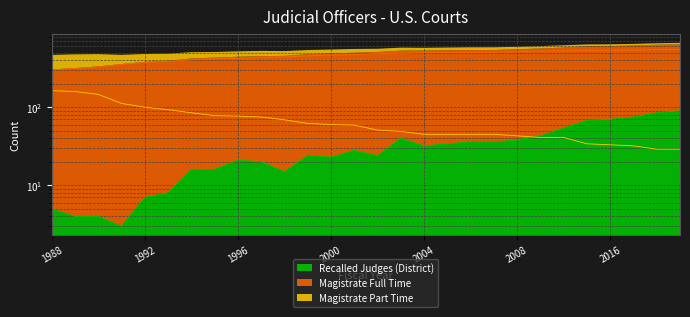

Reading left to right, transcribe all the data shown in this chart.

Recalled Judges (District): 1988=5	1989=4	1990=4	1991=3	1992=7	1993=8	1994=16	1995=16	1996=21	1997=20	1998=15	1999=24	2000=23	2001=28	2002=24	2003=40	2004=32	2005=34	2006=36	2007=36	2008=38	2009=43	2010=54	2015=68	2016=70	2017=75	2018=85	2019=90
Magistrate Full Time: 1988=300	1989=313	1990=329	1991=354	1992=374	1993=385	1994=406	1995=416	1996=422	1997=432	1998=440	1999=454	2000=466	2001=471	2002=486	2003=491	2004=500	2005=503	2006=505	2007=505	2008=514	2009=523	2010=527	2015=536	2016=537	2017=541	2018=547	2019=549
Magistrate Part Time: 1988=163	1989=159	1990=146	1991=112	1992=100	1993=93	1994=85	1995=78	1996=77	1997=75	1998=69	1999=62	2000=60	2001=59	2002=51	2003=49	2004=45	2005=45	2006=45	2007=45	2008=43	2009=41	2010=41	2015=34	2016=33	2017=32	2018=29	2019=29